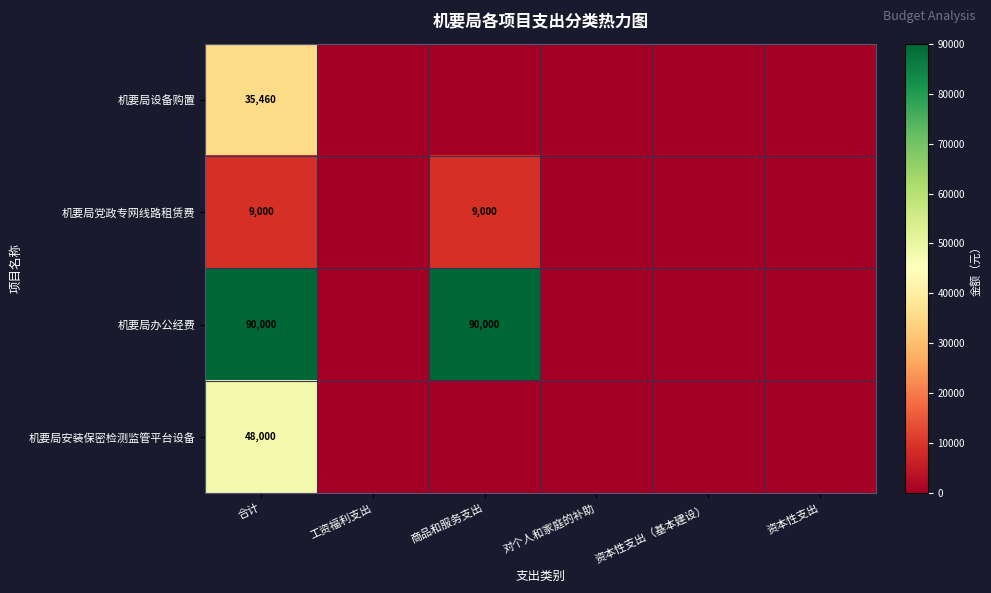

The value of 机要局办公经费 at 商品和服务支出 is 90000. True or false?

True